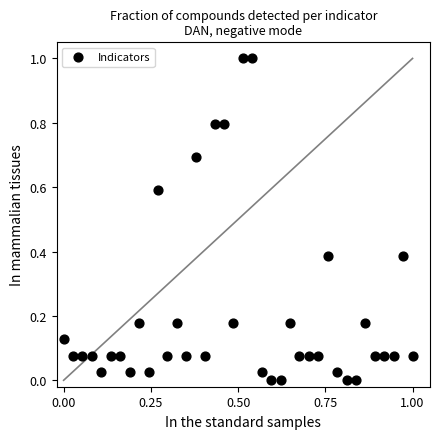

What is the range of X values (max minus min)?

1.0